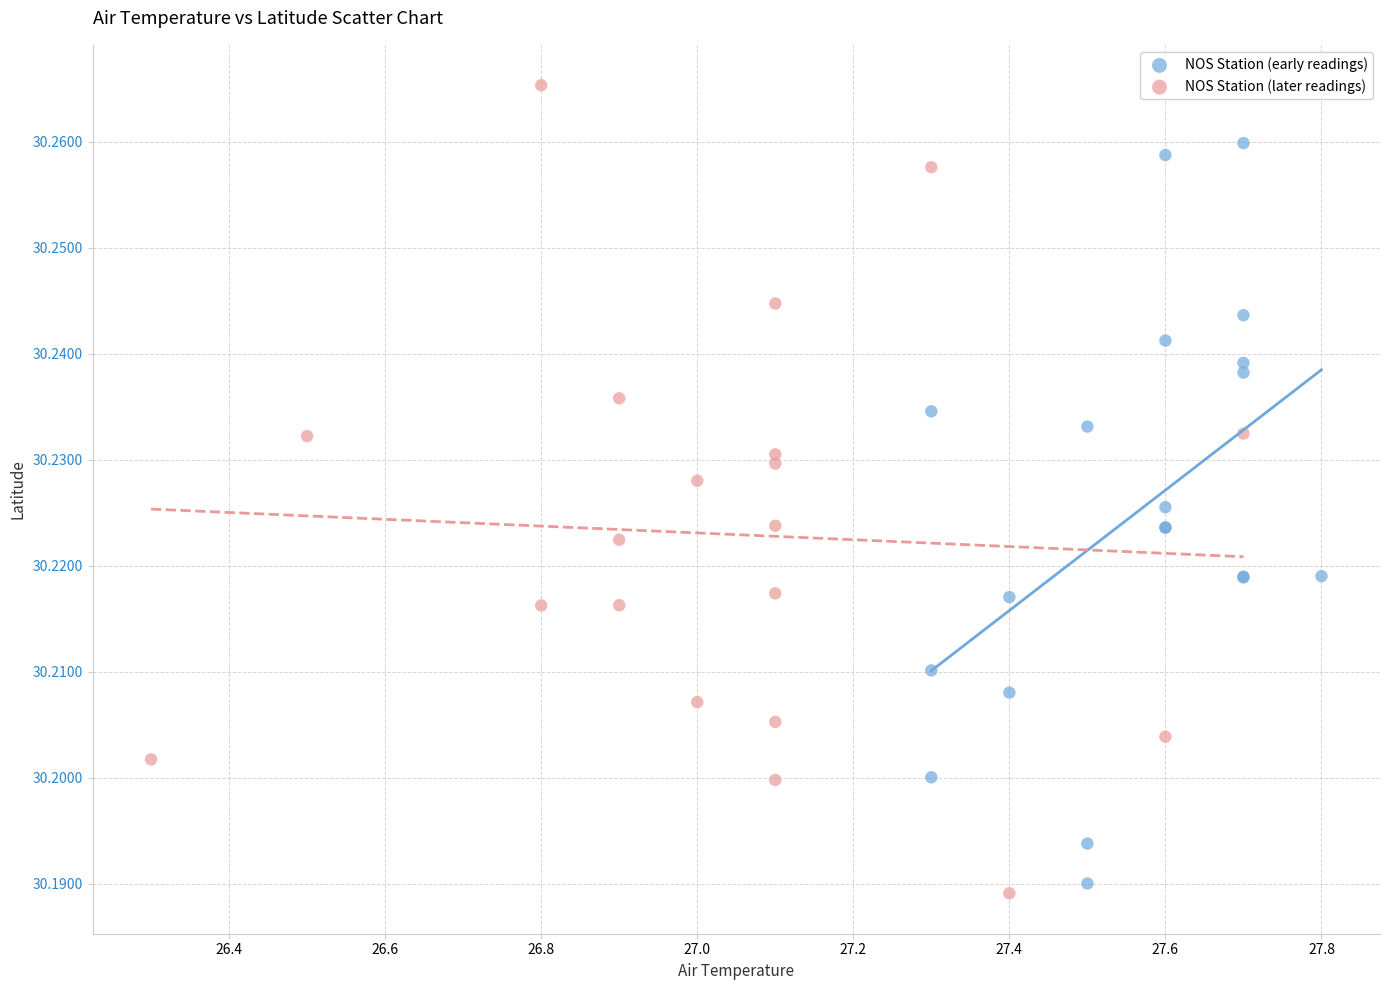

Which series reaches the maximum Y coordinate?

NOS Station (later readings)